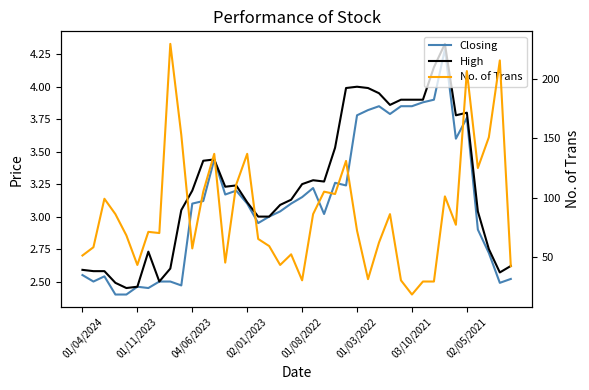

Reading left to right, list all the values displayed in this chart.

Closing: 2.5	2.5	2.5	2.4	2.4	2.5	2.5	2.5	2.5	2.5	3.1	3.1	3.4	3.2	3.2	3.1	3.0	3.0	3.0	3.1	3.1	3.2	3.0	3.3	3.2	3.8	3.8	3.9	3.8	3.9	3.9	3.9	3.9	4.3	3.6	3.8	2.9	2.7	2.5	2.5
High: 2.6	2.6	2.6	2.5	2.5	2.5	2.7	2.5	2.6	3.0	3.2	3.4	3.4	3.2	3.2	3.1	3.0	3.0	3.1	3.1	3.2	3.3	3.3	3.5	4.0	4.0	4.0	4.0	3.9	3.9	3.9	3.9	4.2	4.3	3.8	3.8	3.0	2.8	2.6	2.6
No. of Trans: 51.0	58.0	99.0	86.0	68.0	43.0	71.0	70.0	230.0	153.0	57.0	105.0	137.0	45.0	111.0	137.0	65.0	59.0	43.0	52.0	30.0	86.0	105.0	103.0	131.0	72.0	31.0	62.0	86.0	30.0	18.0	29.0	29.0	101.0	77.0	207.0	125.0	151.0	216.0	42.0